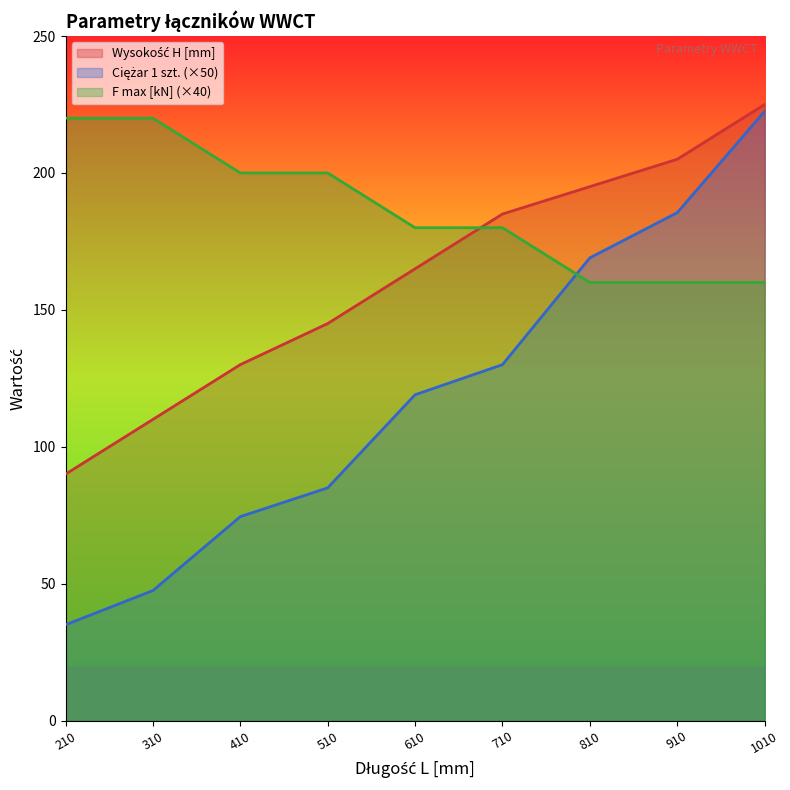

What is the value of the Wysokość H [mm] point at the 1st from the left?

90.0